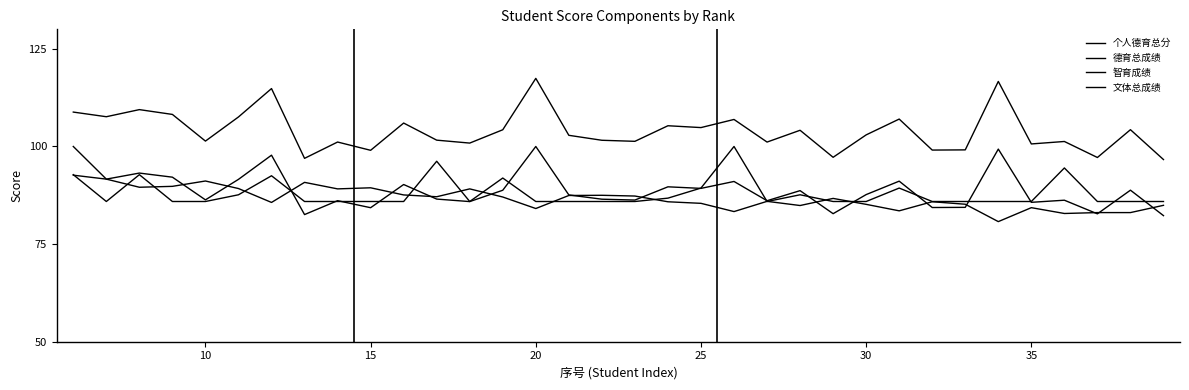

Where is the first local maximum for 文体总成绩?

15